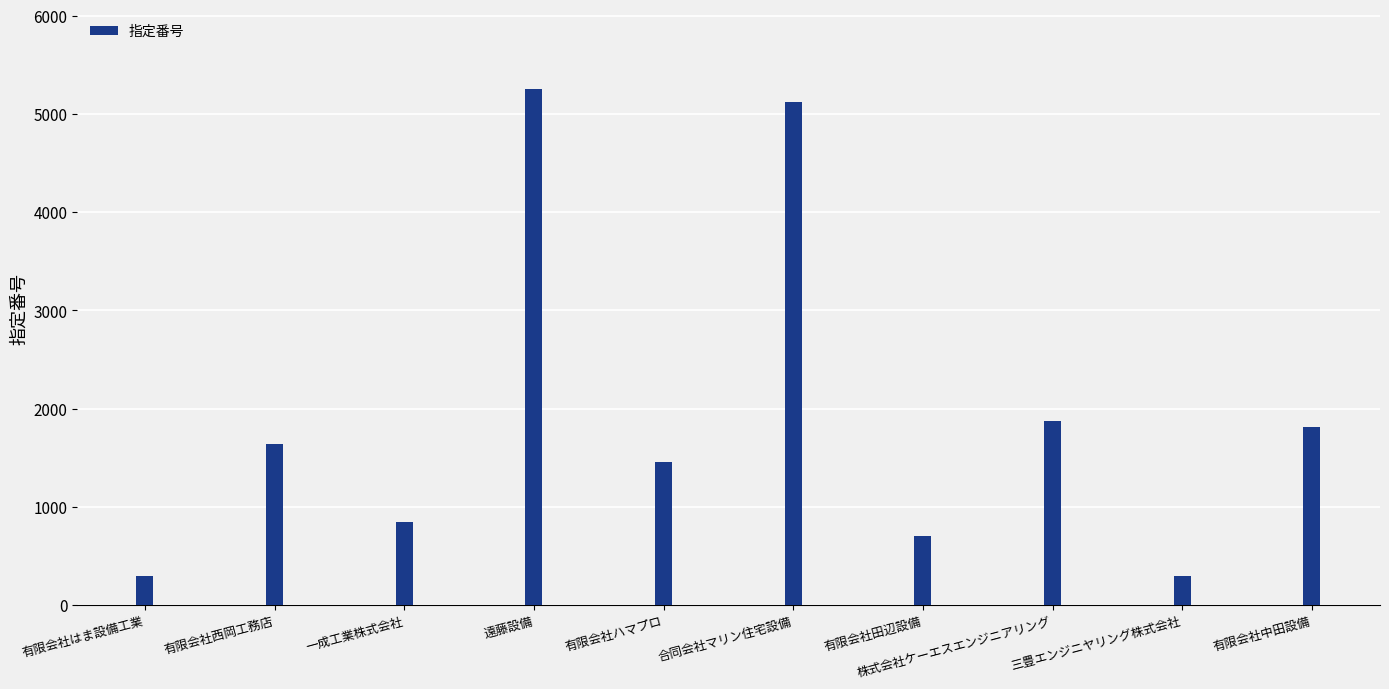

The value at 株式会社ケーエスエンジニアリング is 2943. True or false?

False